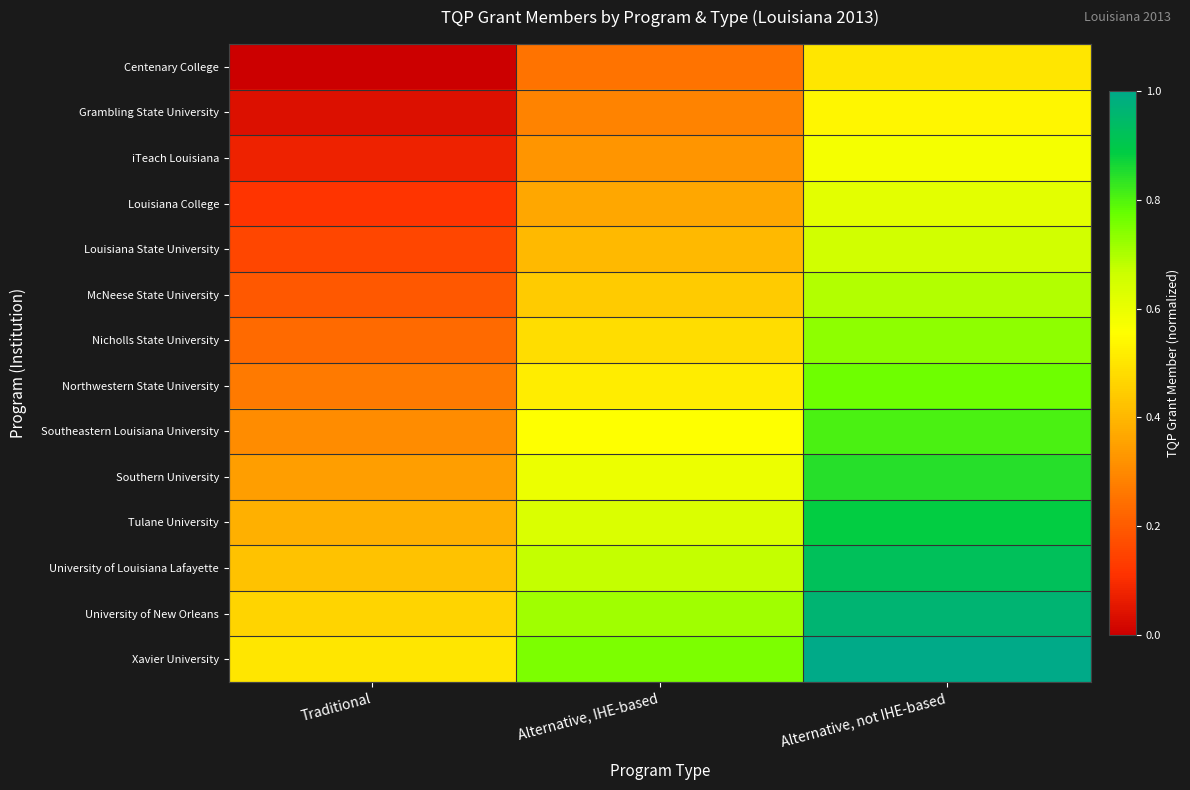

Rank the series by their maximum value, from highest to lowest.

Xavier University, University of New Orleans, University of Louisiana Lafayette, Tulane University, Southern University, Southeastern Louisiana University, Northwestern State University, Nicholls State University, McNeese State University, Louisiana State University, Louisiana College, iTeach Louisiana, Grambling State University, Centenary College